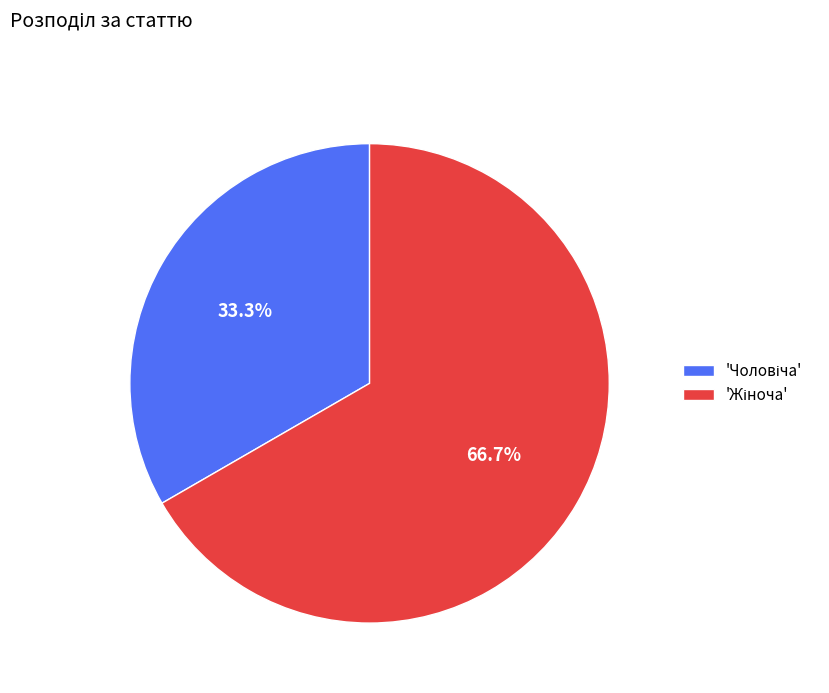

Does any single category account for the majority?

Yes